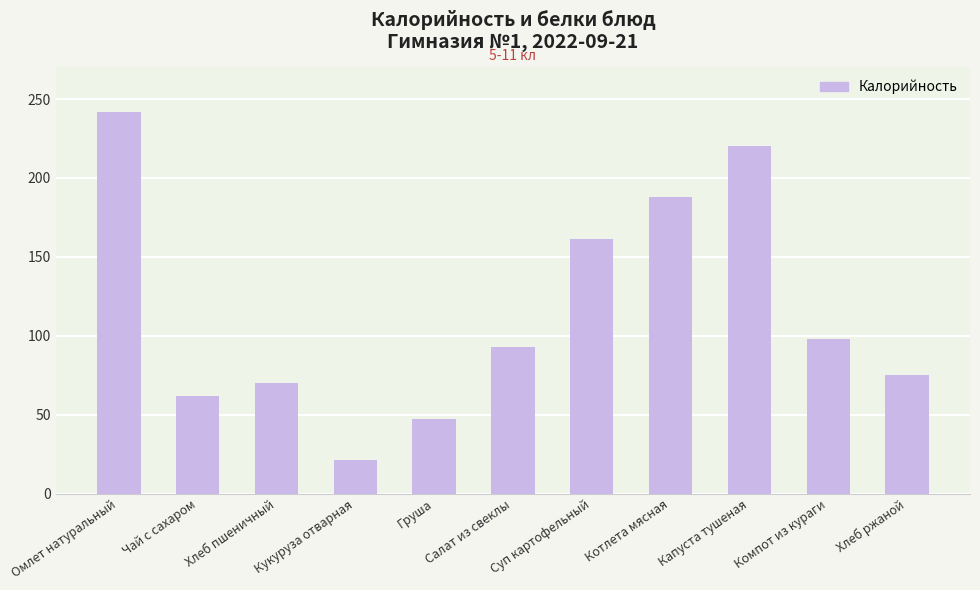

The chart shows a value of 33.7 at Хлеб пшеничный. True or false?

False